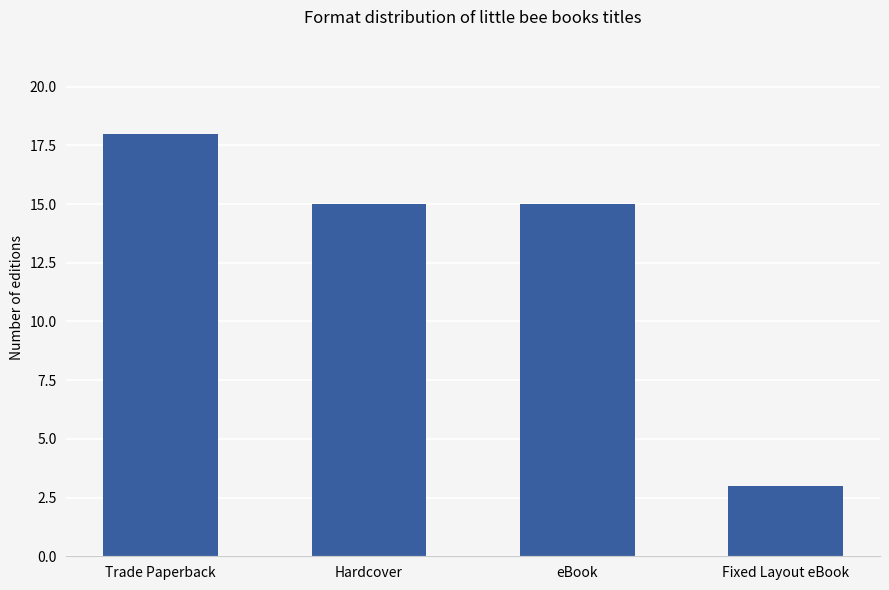

What is the approximate value at eBook?

15